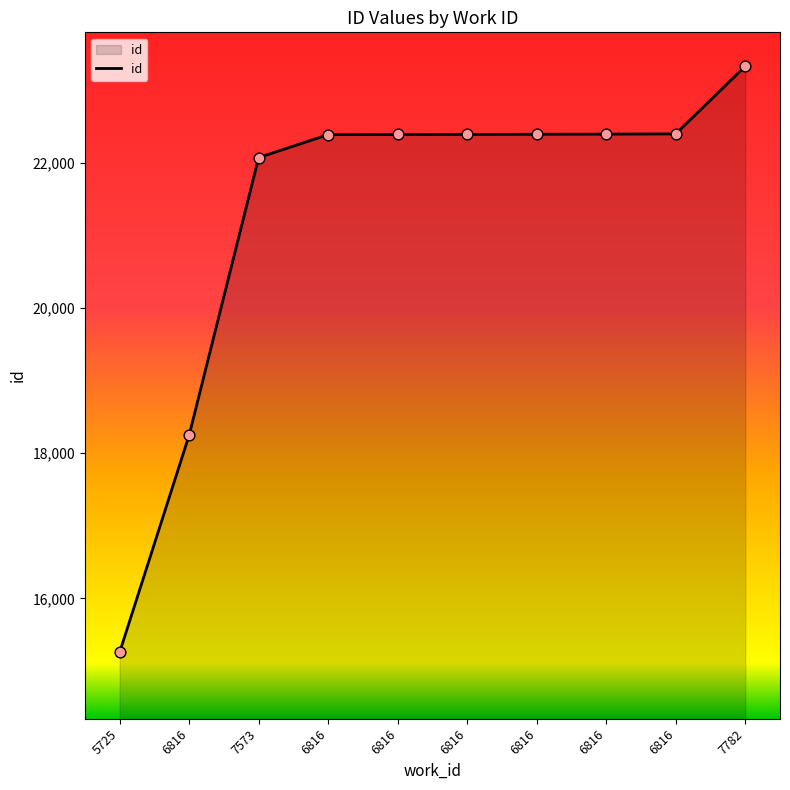

Which has a higher value, 6816 or 6816?

6816